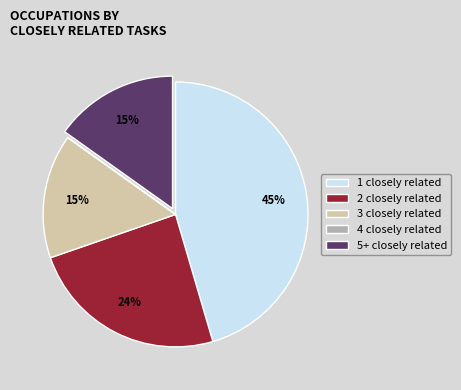

Does 3 closely related represent more than half of the total?

No